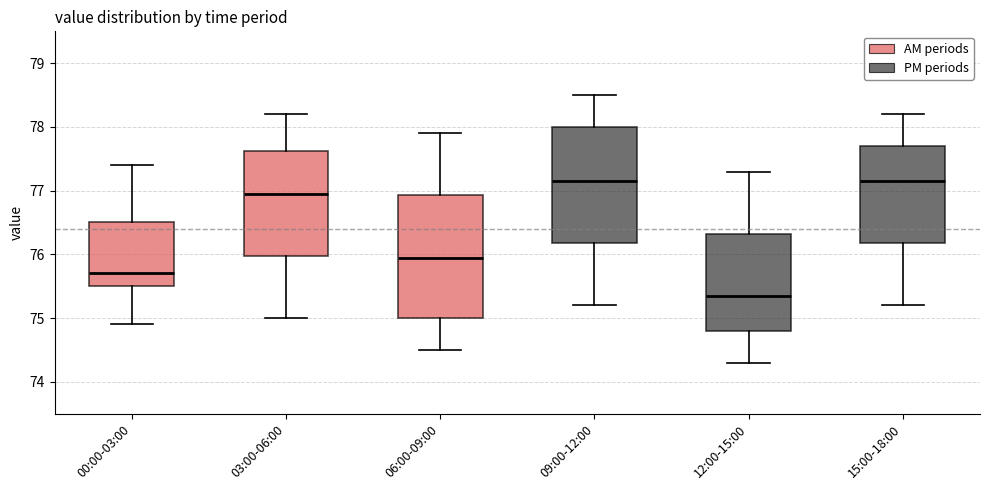

Comparing the boxes themselves (not the whiskers), which one is the tallest?

06:00-09:00